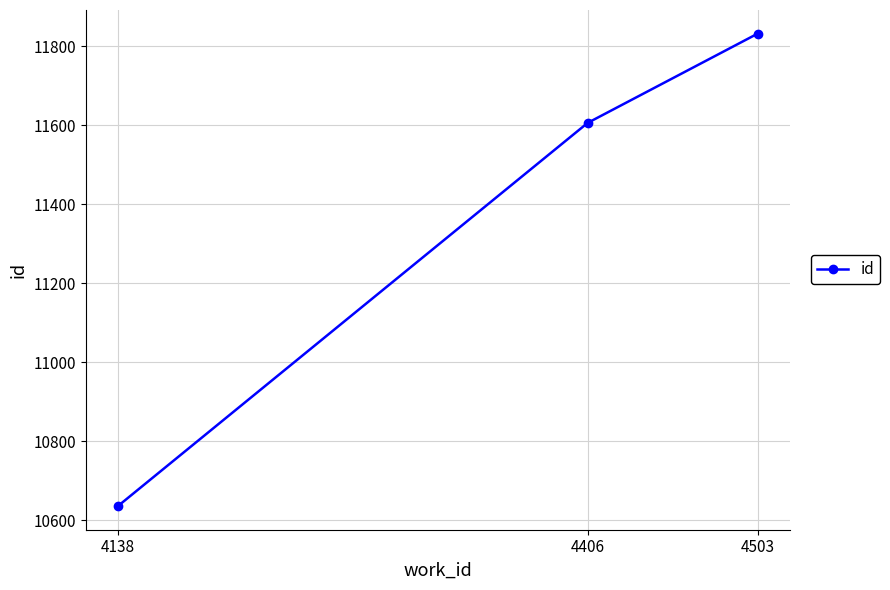

Which has a higher value, 4503 or 4406?

4503